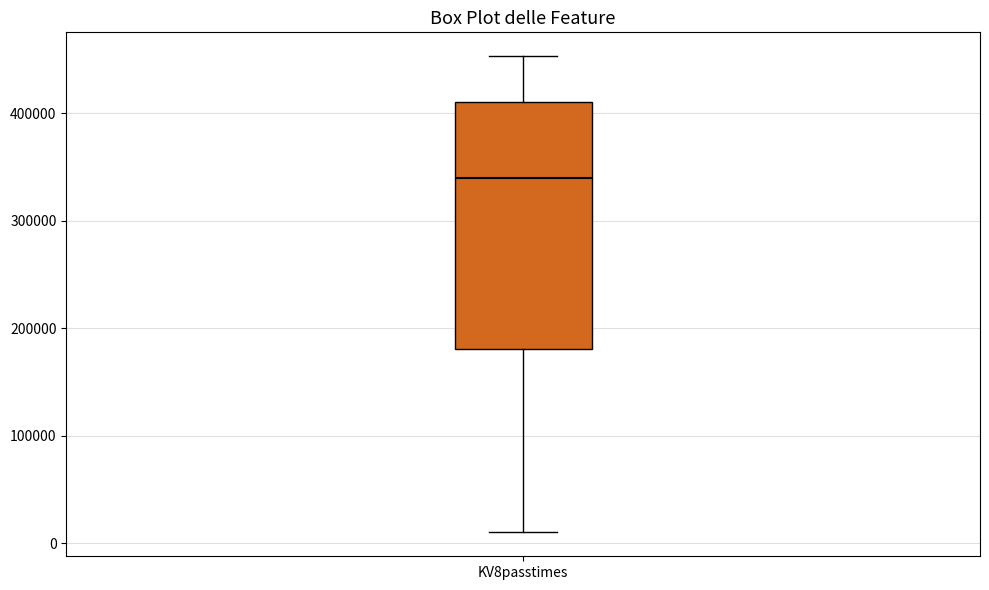

Read this box plot against the y-axis: the position of the median line, the range covered by the box, and the ends of both whiskers. The values are not printed on the chart, so give them approximately, as read against the axis.

median 340000, box 180000 to 410000, whiskers 10000 to 450000